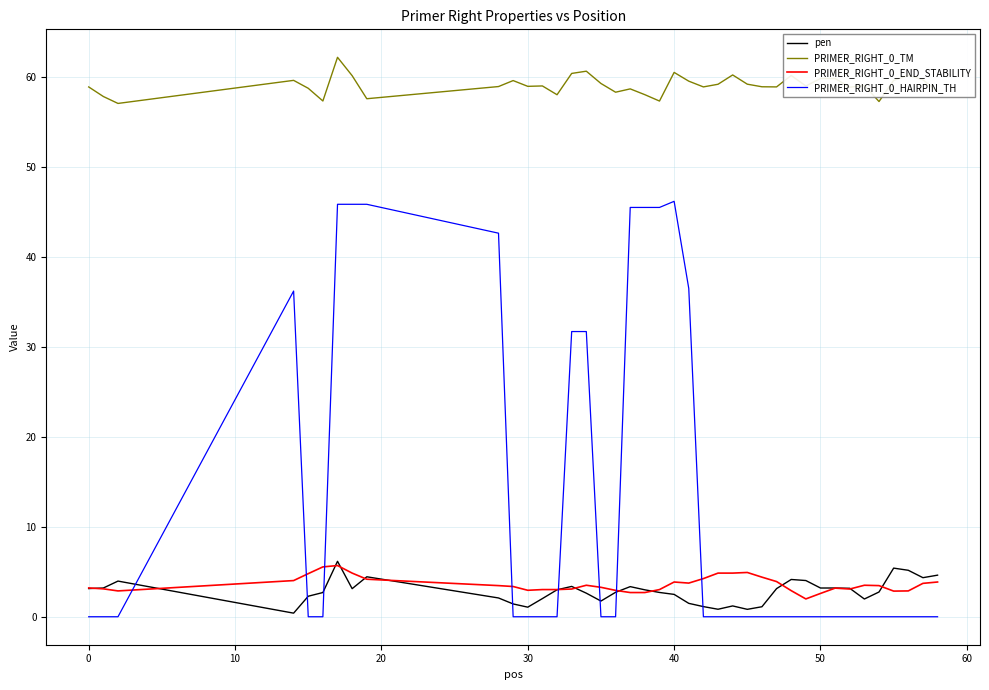

True or false: PRIMER_RIGHT_0_TM and PRIMER_RIGHT_0_END_STABILITY intersect in this chart.

False